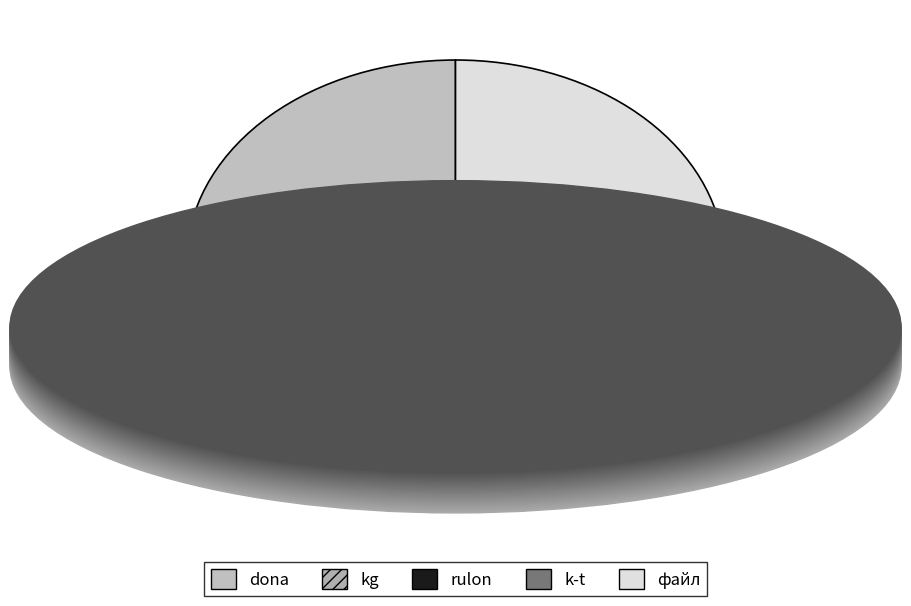

Count the number of slices in the pie.

5